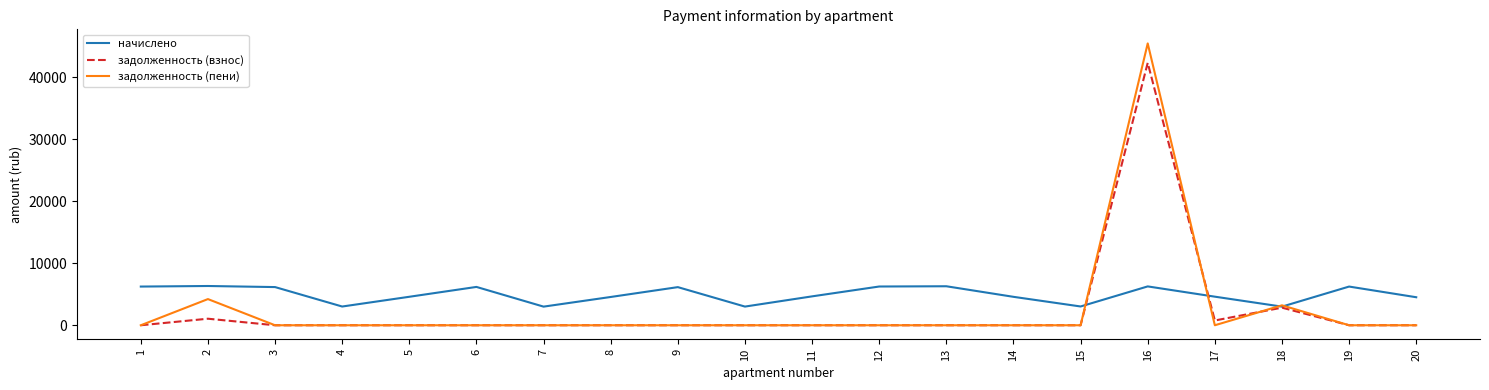

How many interior local peaks does the начислено series have?

6